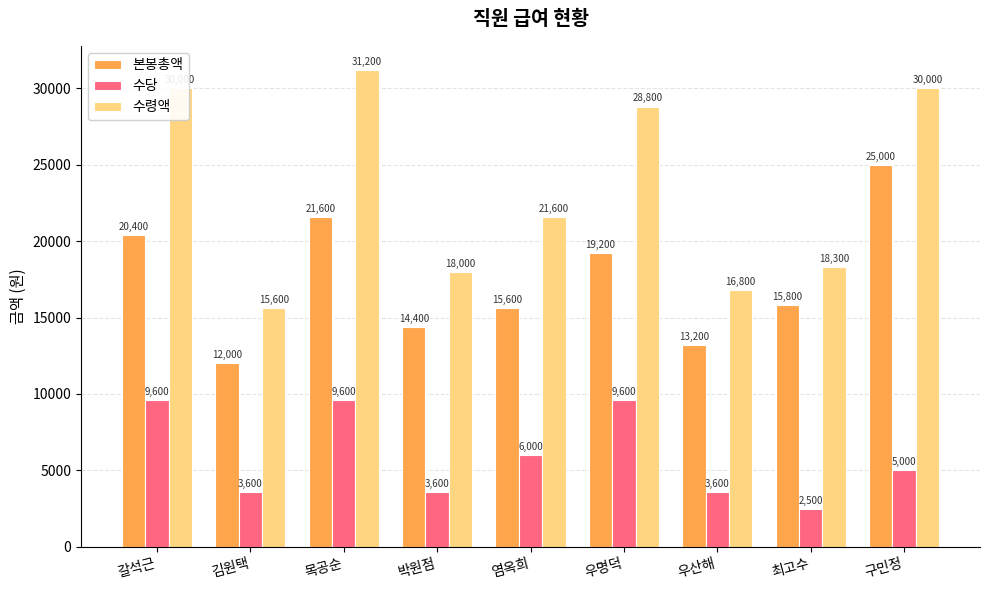

Reading left to right, extract all data points from this chart.

본봉총액: 갈석근=20400	김원택=12000	목공순=21600	박원점=14400	염옥희=15600	우명덕=19200	우산해=13200	최고수=15800	구민정=25000
수당: 갈석근=9600	김원택=3600	목공순=9600	박원점=3600	염옥희=6000	우명덕=9600	우산해=3600	최고수=2500	구민정=5000
수령액: 갈석근=30000	김원택=15600	목공순=31200	박원점=18000	염옥희=21600	우명덕=28800	우산해=16800	최고수=18300	구민정=30000